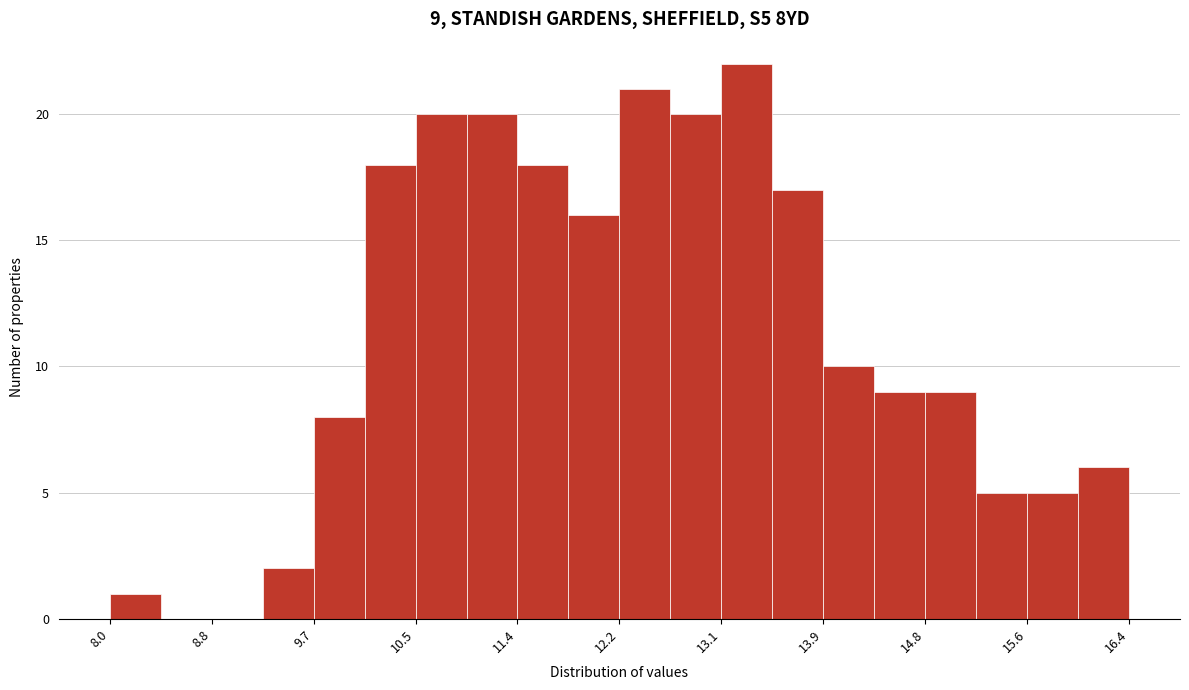

Over which range of the x-axis is the bar tallest?

13.1 to 13.5